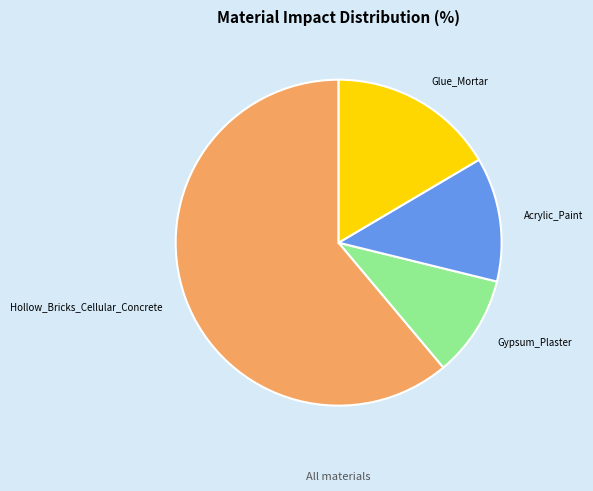

Which slice represents more than half of the pie?

Hollow_Bricks_Cellular_Concrete